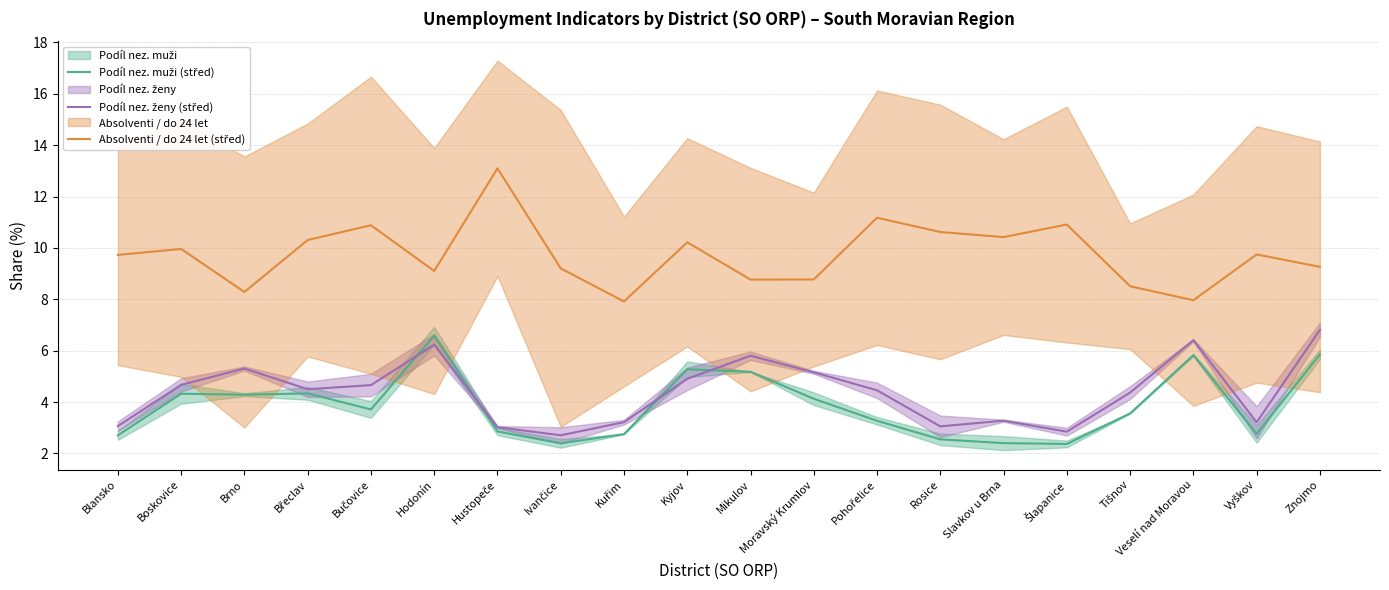

Between Šlapanice and Vyškov, which series saw the biggest shift?

Absolventi / do 24 let (střed)